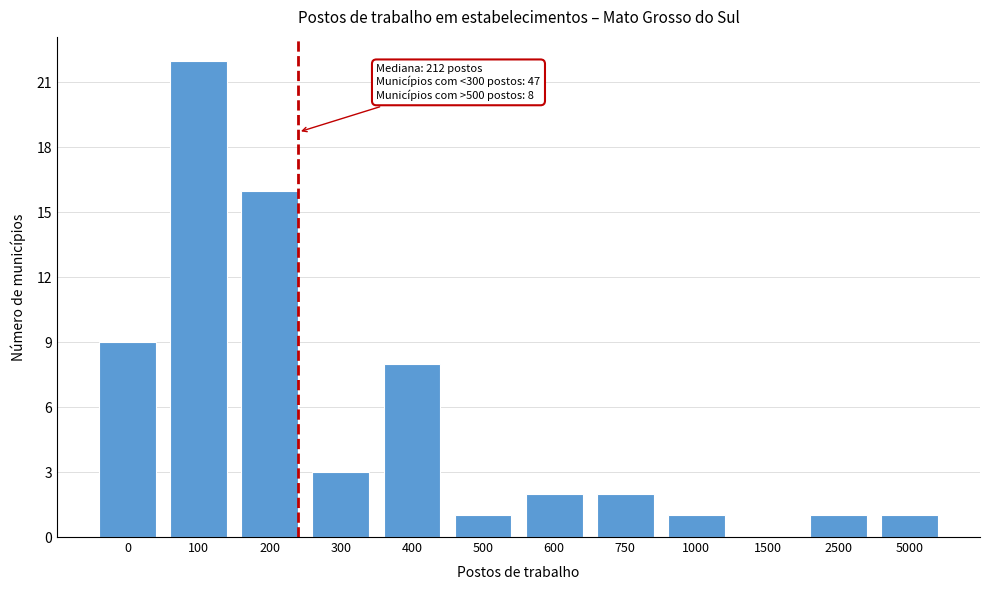

Reading right to left, list all the values displayed in this chart.

5000=1	2500=1	1500=0	1000=1	750=2	600=2	500=1	400=8	300=3	200=16	100=22	0=9